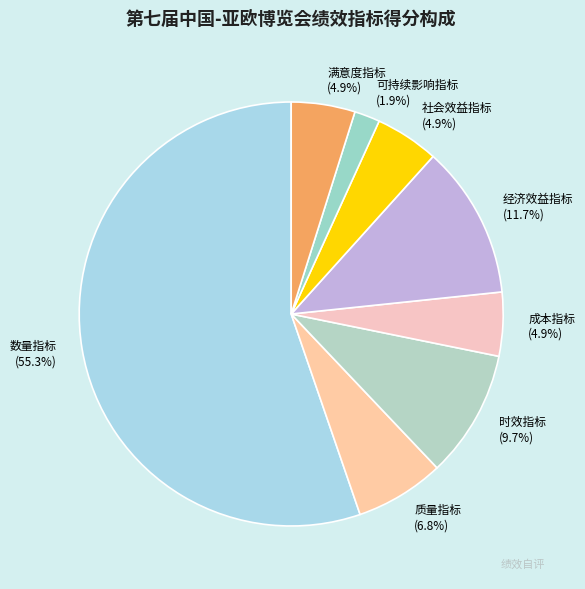

Is 质量指标 the majority of the pie?

No